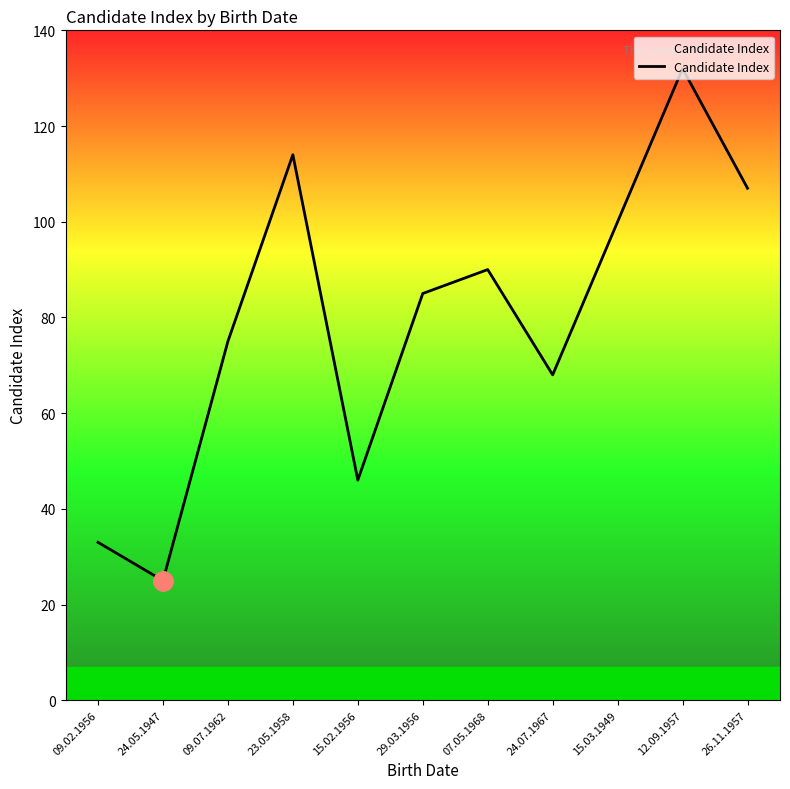

Which has a higher value, 29.03.1956 or 09.07.1962?

29.03.1956